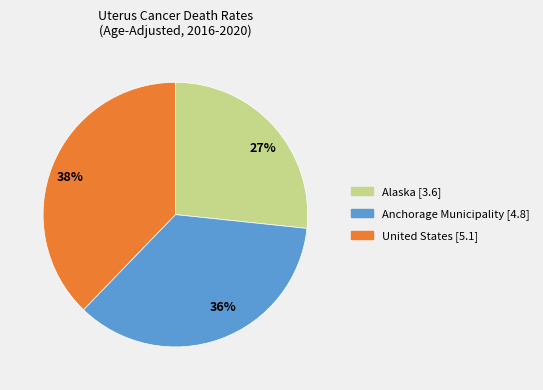

What is the ratio of the value at 36% to the value at 38%?

0.9